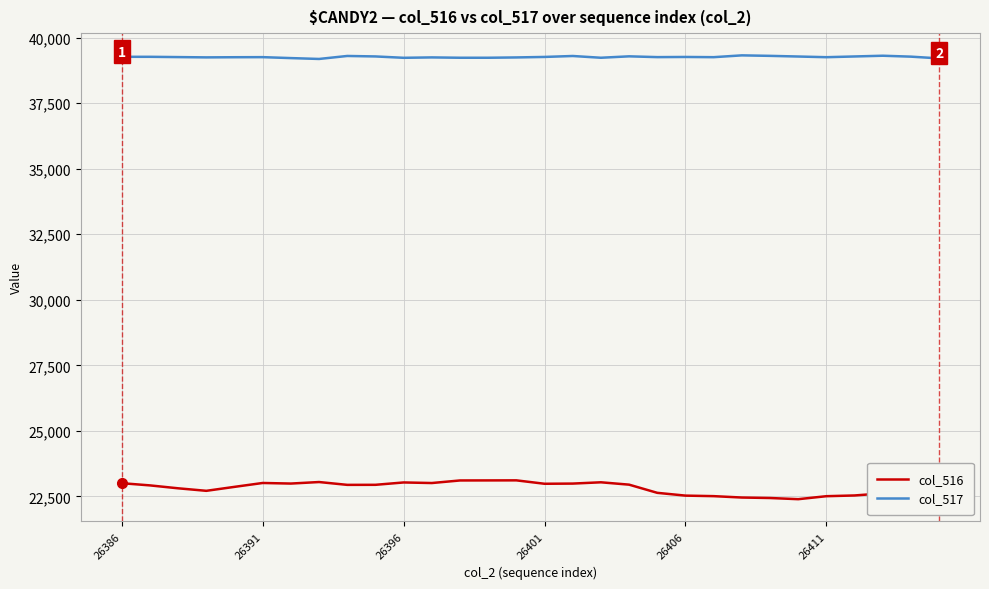

What is the maximum value for col_516?

23114